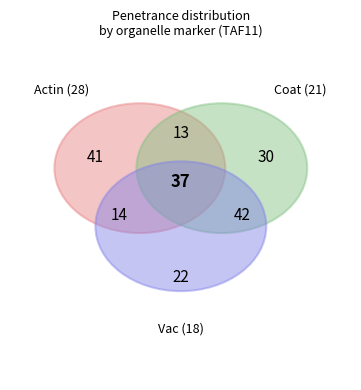

Is it true that RT is 73% of the pie?

False